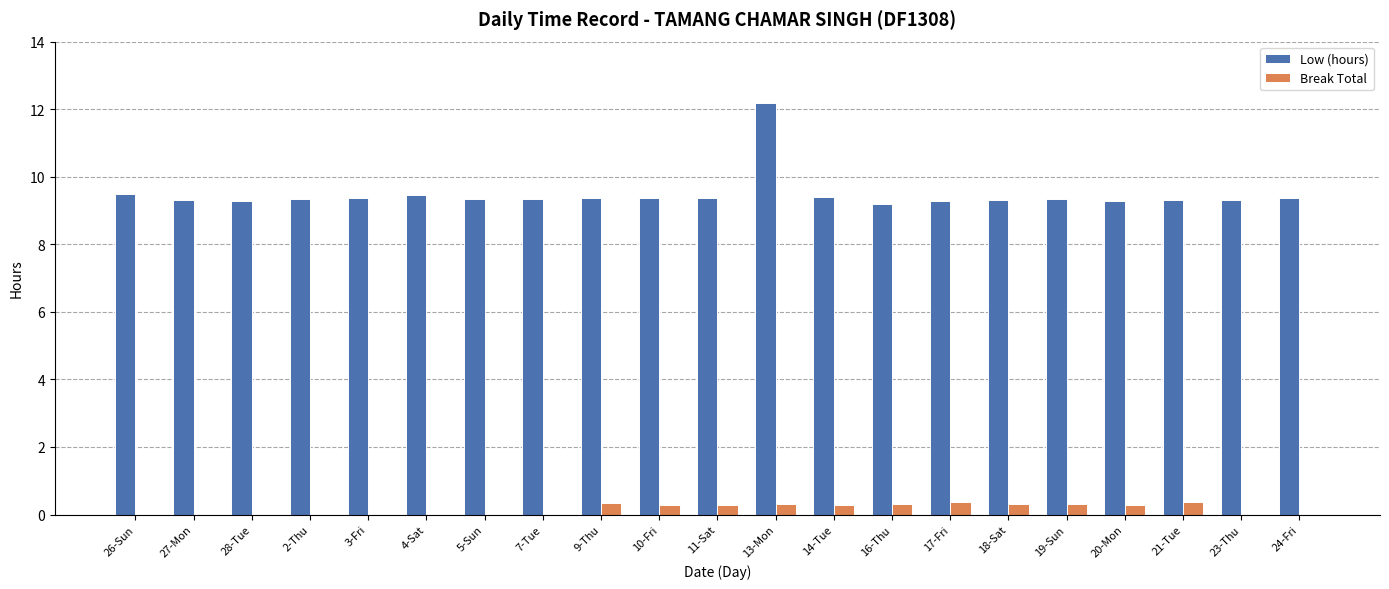

What is the highest value of the Break Total series?

0.4